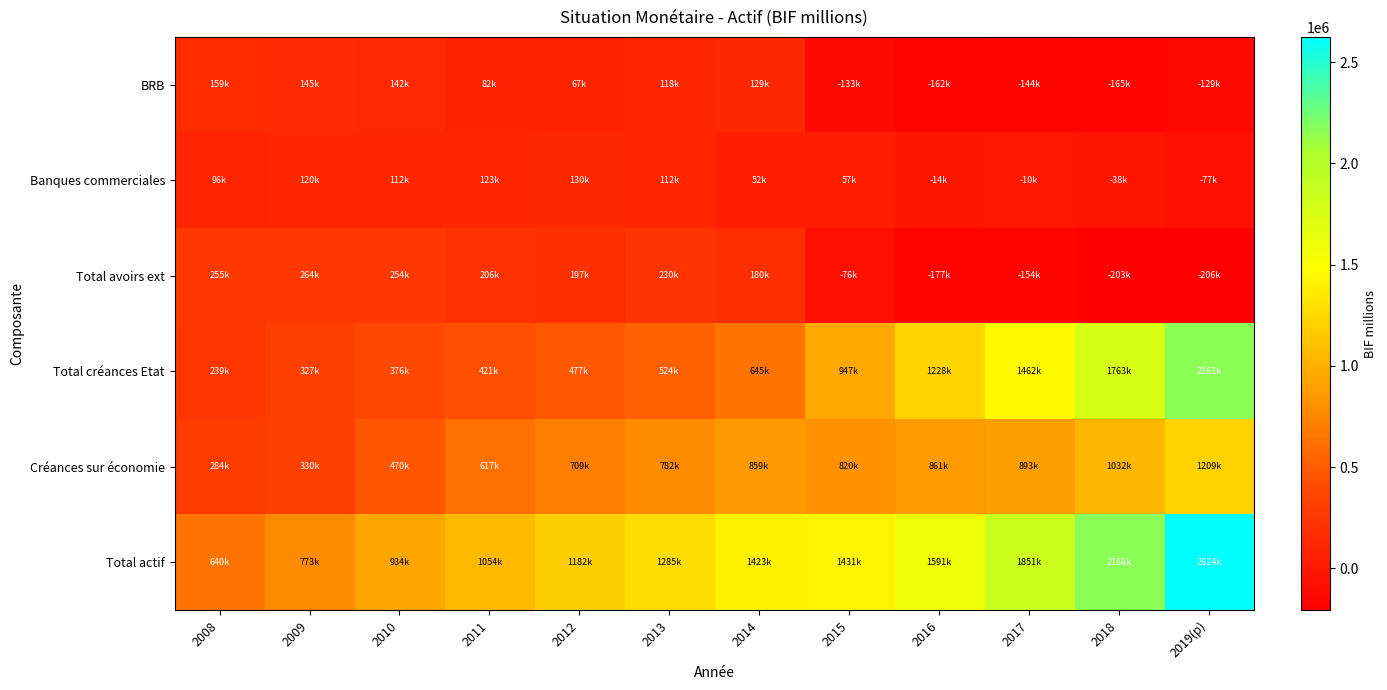

Count the number of categories in the chart.

12